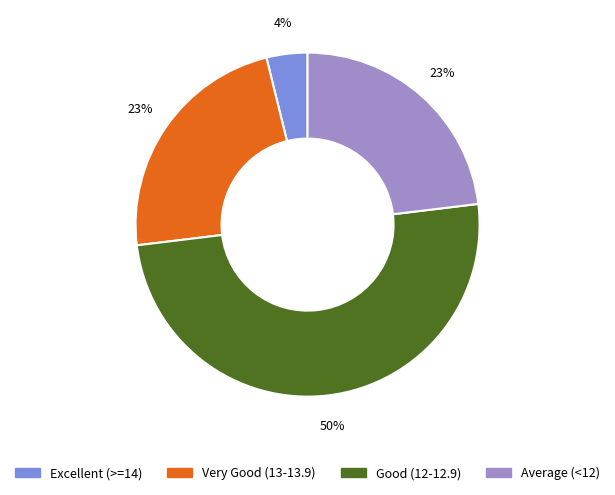

To the nearest percent, what is the difference between the largest and smallest slice percentages?

46%